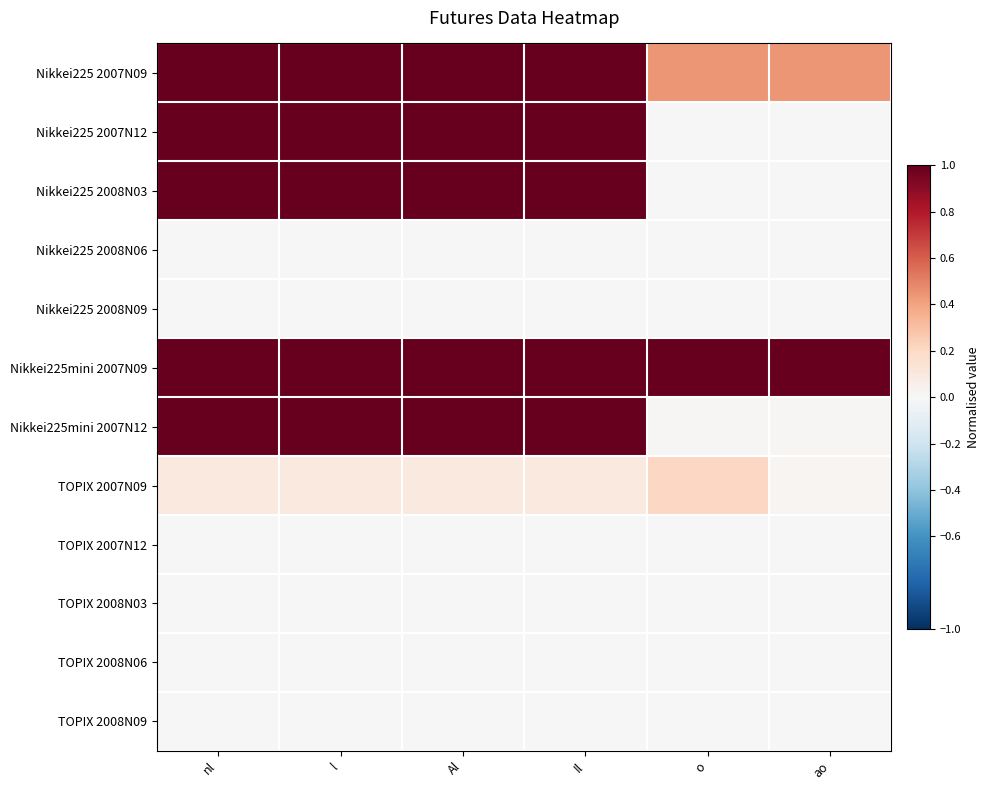

List the series in order of their peak value, highest first.

Nikkei225 2007N09, Nikkei225 2008N03, Nikkei225mini 2007N09, Nikkei225mini 2007N12, Nikkei225 2007N12, TOPIX 2007N09, Nikkei225 2008N06, Nikkei225 2008N09, TOPIX 2007N12, TOPIX 2008N03, TOPIX 2008N06, TOPIX 2008N09